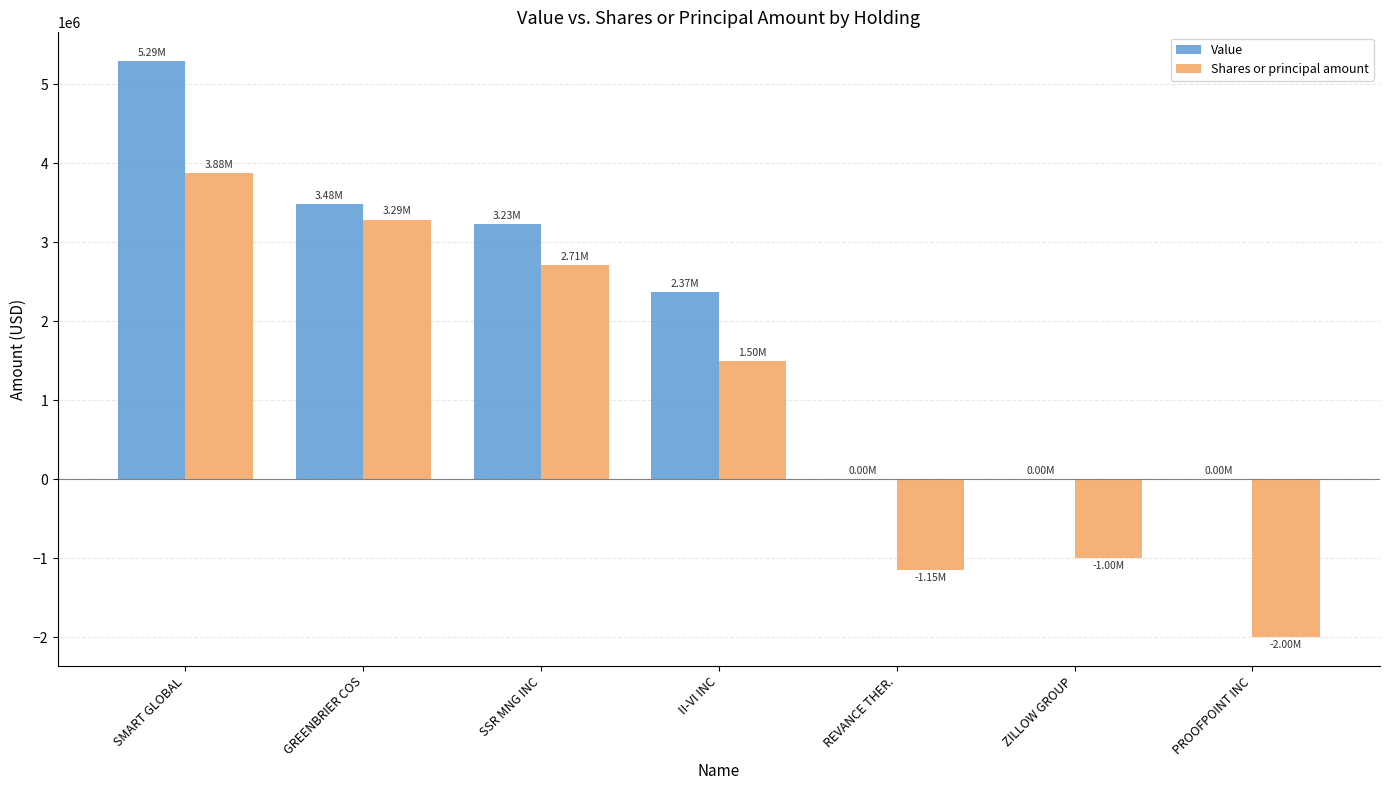

At which category is the sum across all series the highest?

SMART GLOBAL